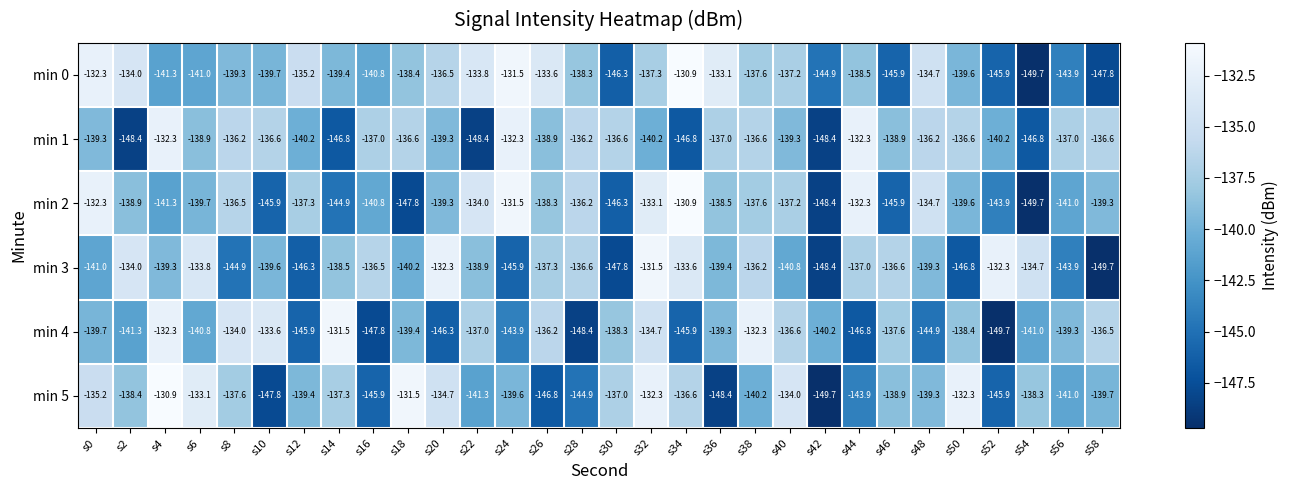

Which series has the largest total across all categories?

min 0